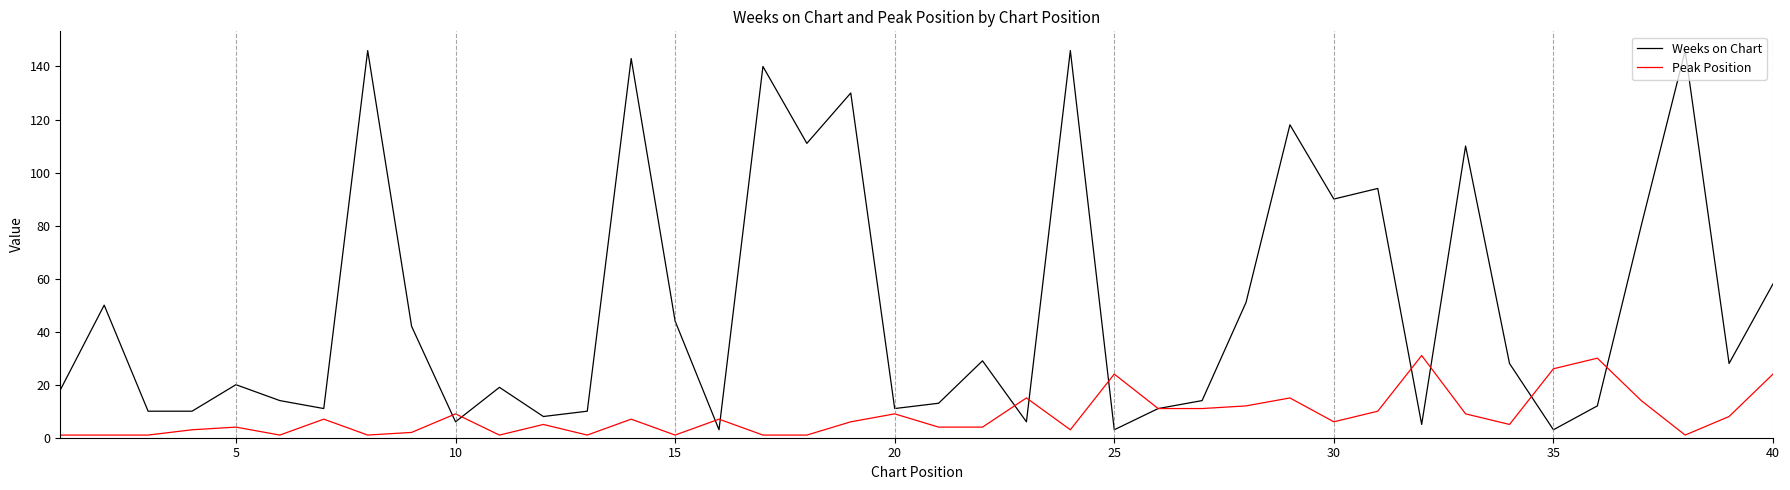

How many interior local peaks does the Weeks on Chart series have?

13